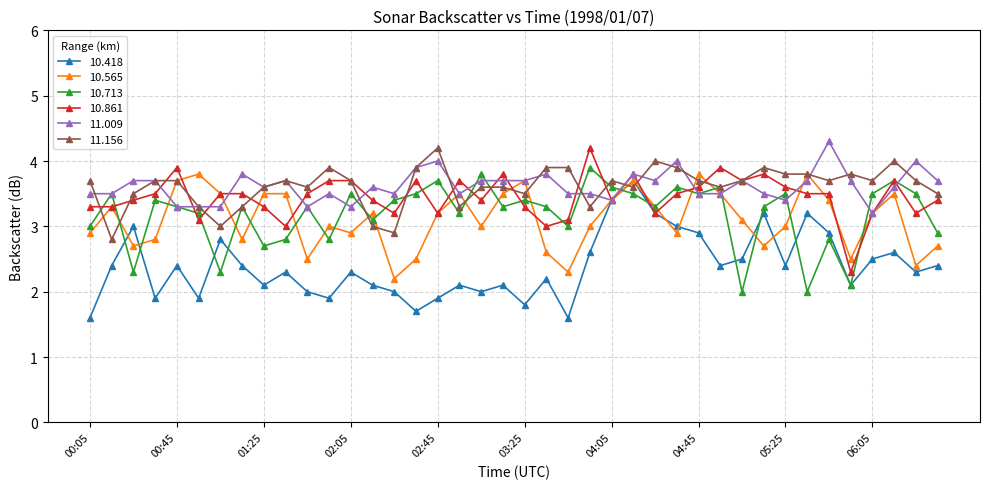

What is the lowest value of the 10.418 series?

1.6